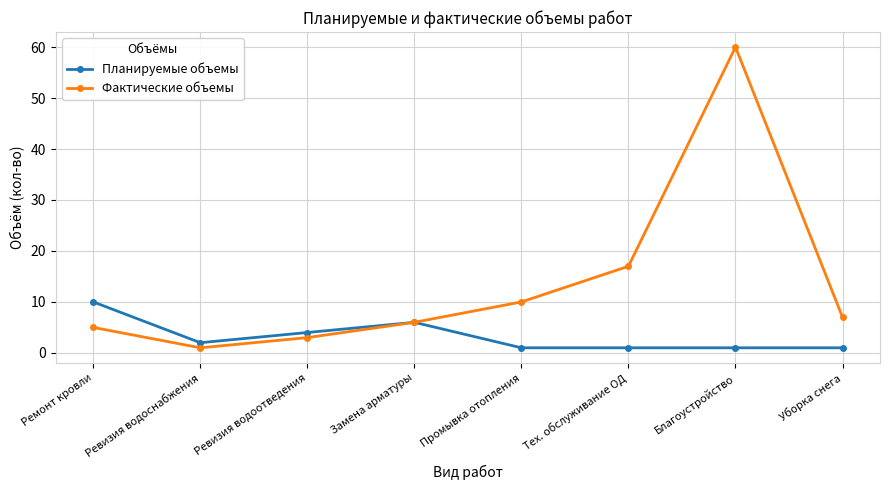

At which category does Планируемые объемы reach its first local peak?

Замена арматуры